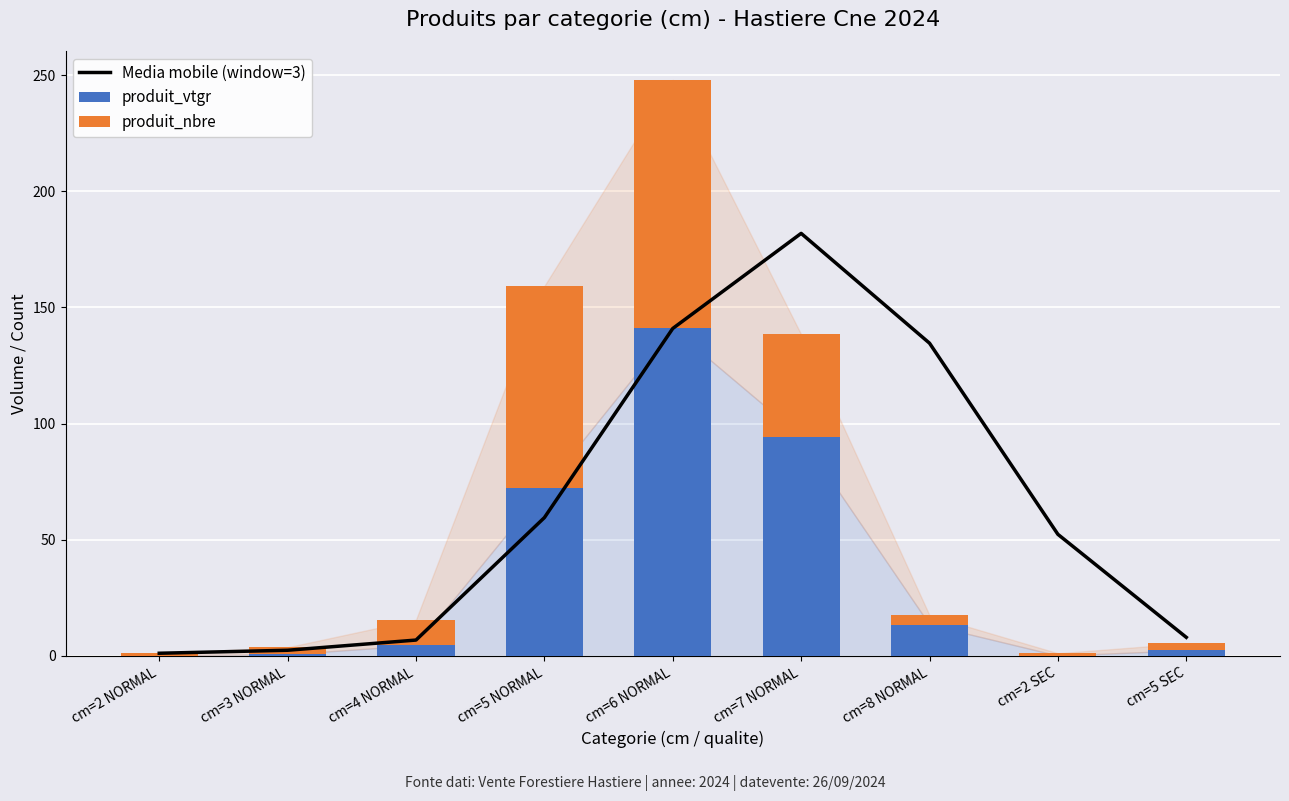

What position from the right is cm=8 NORMAL?

3